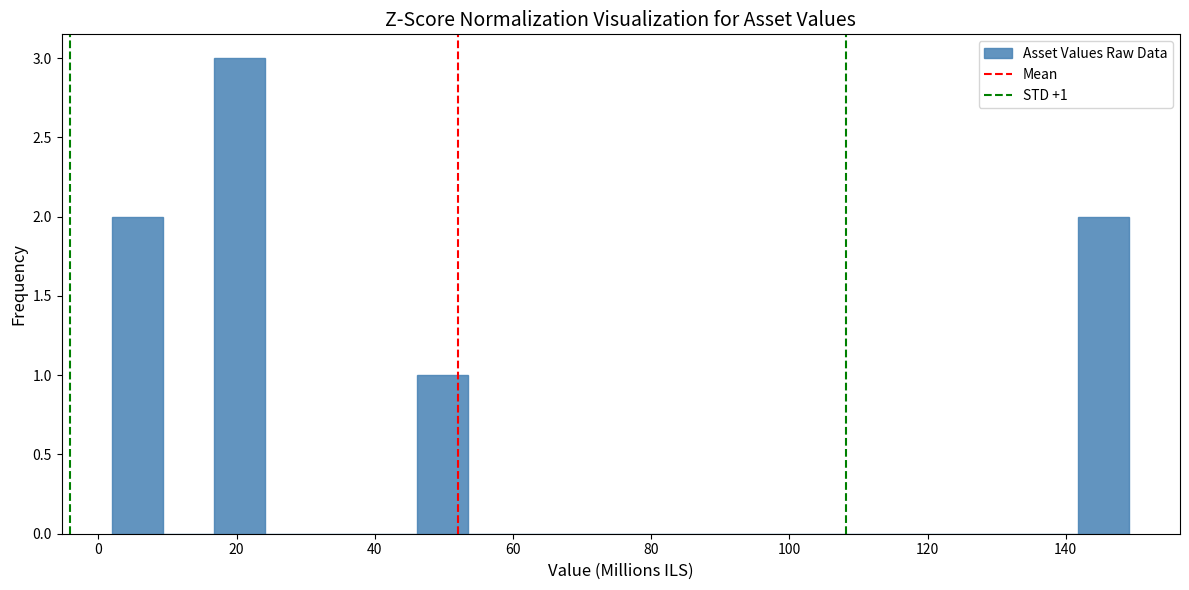

Read against the x-axis, roughly where is the centre of the tallest bar?

20